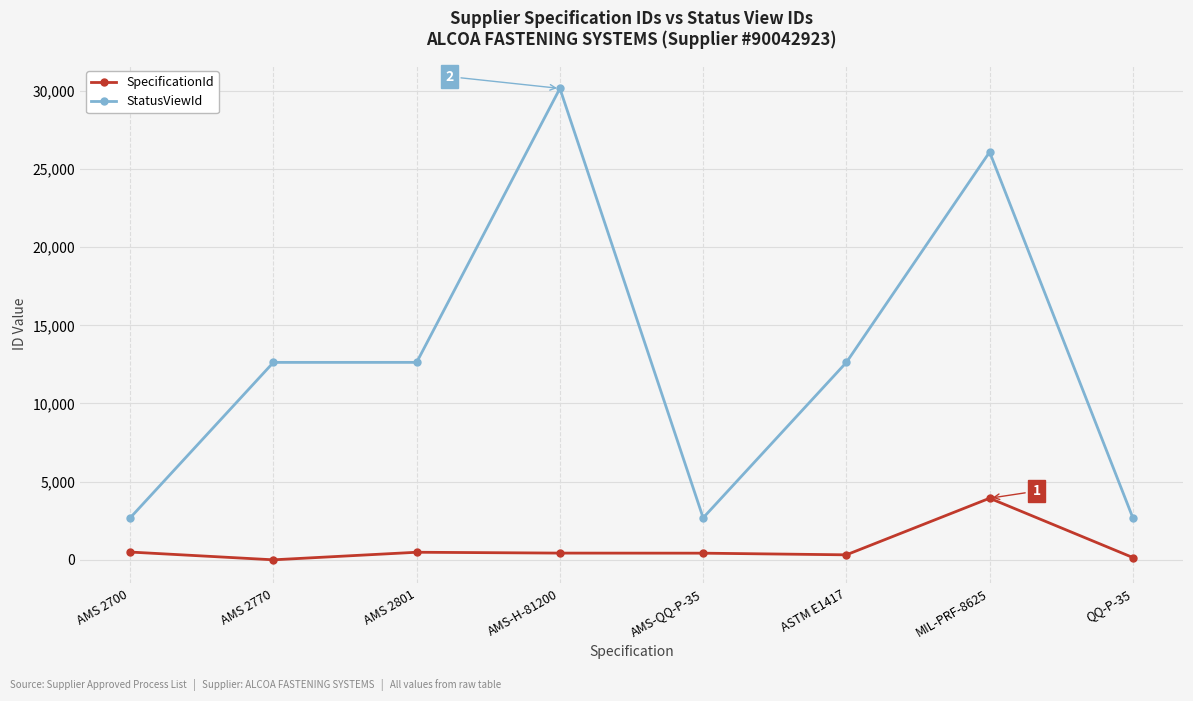

What position from the left is AMS-QQ-P-35?

5